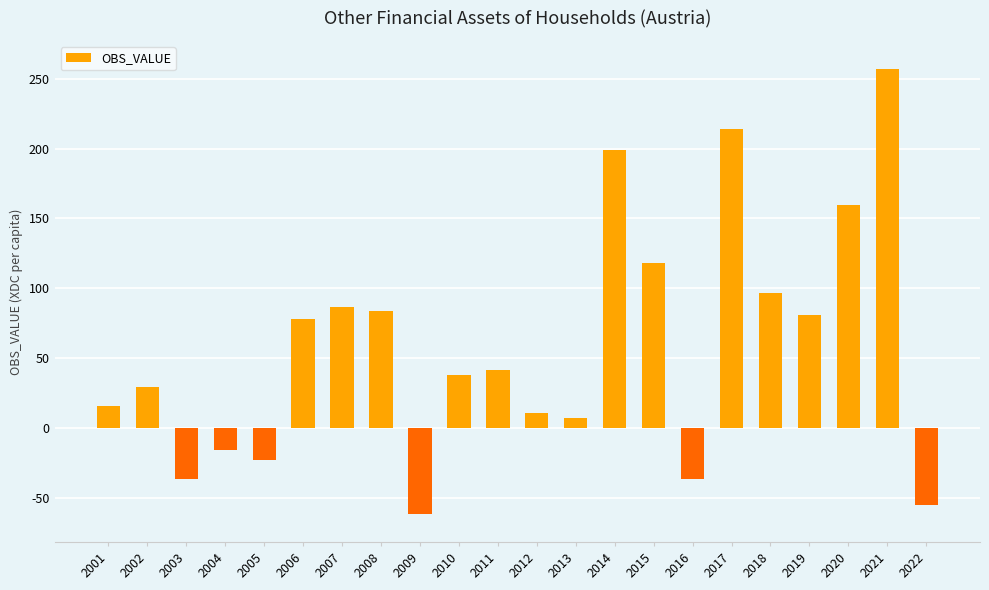

Is it true that the value at 2012 is 10.5?

True